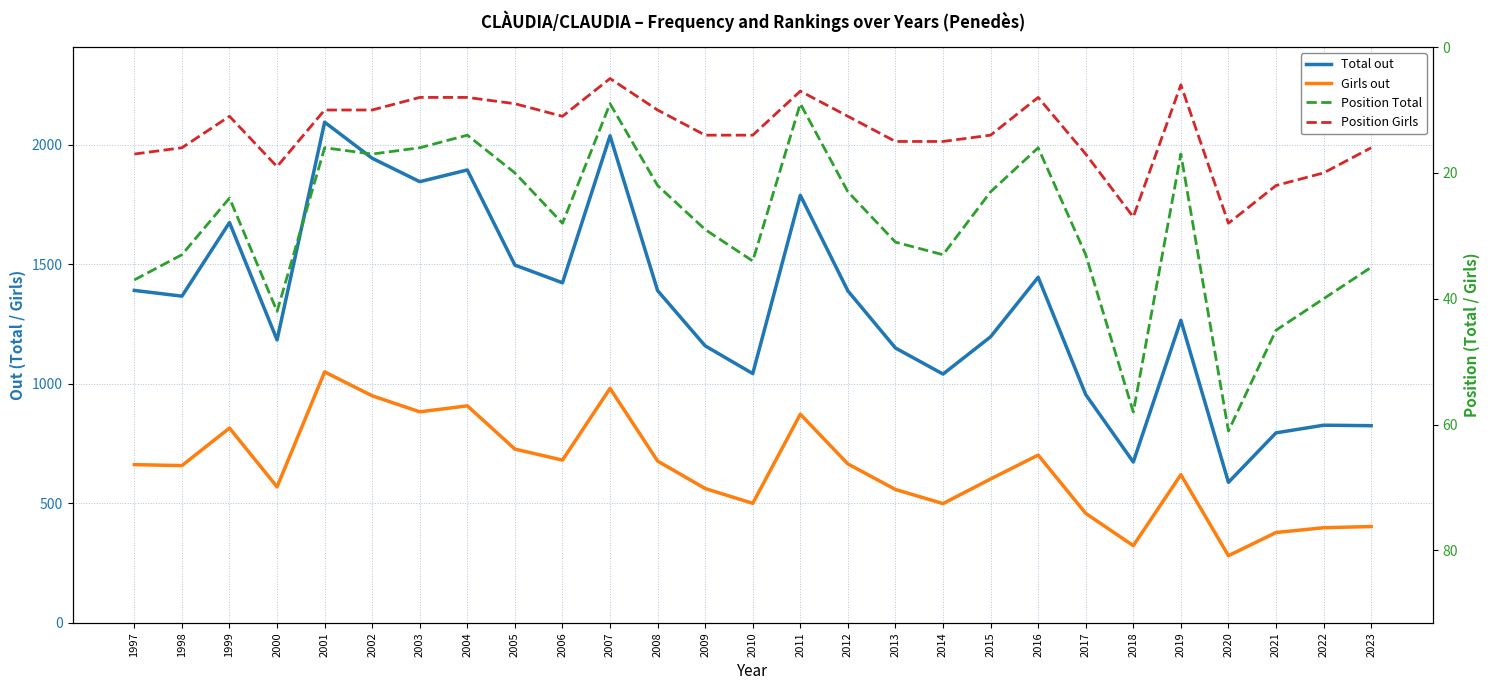

How many lines are shown in the chart?

4